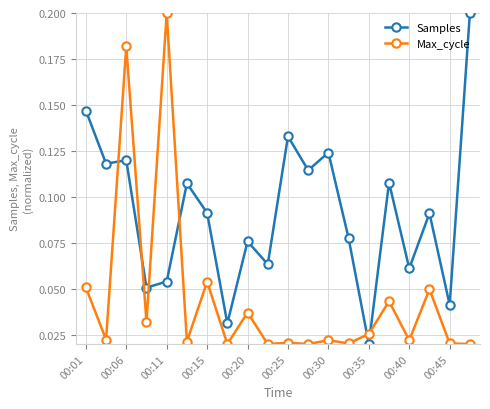

After their last crossing, which series has the higher values: Max_cycle or Samples?

Samples